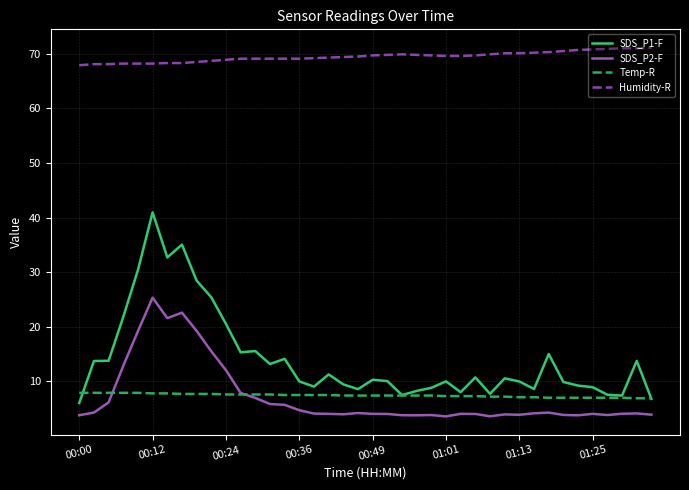

Which series has the largest total across all categories?

Humidity-R